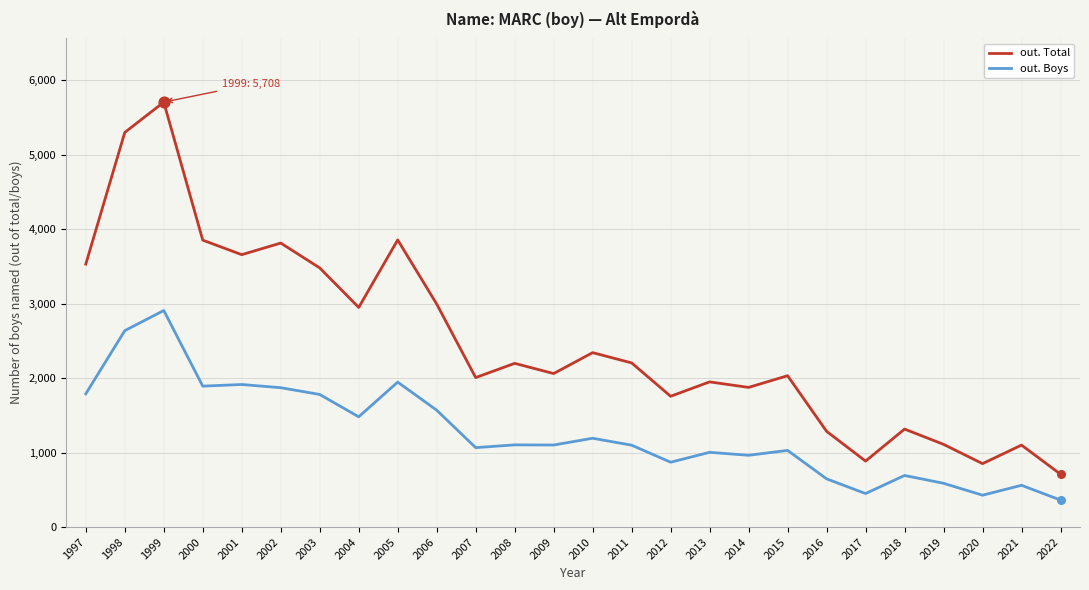

Which series has the largest range (max minus min)?

out. Total